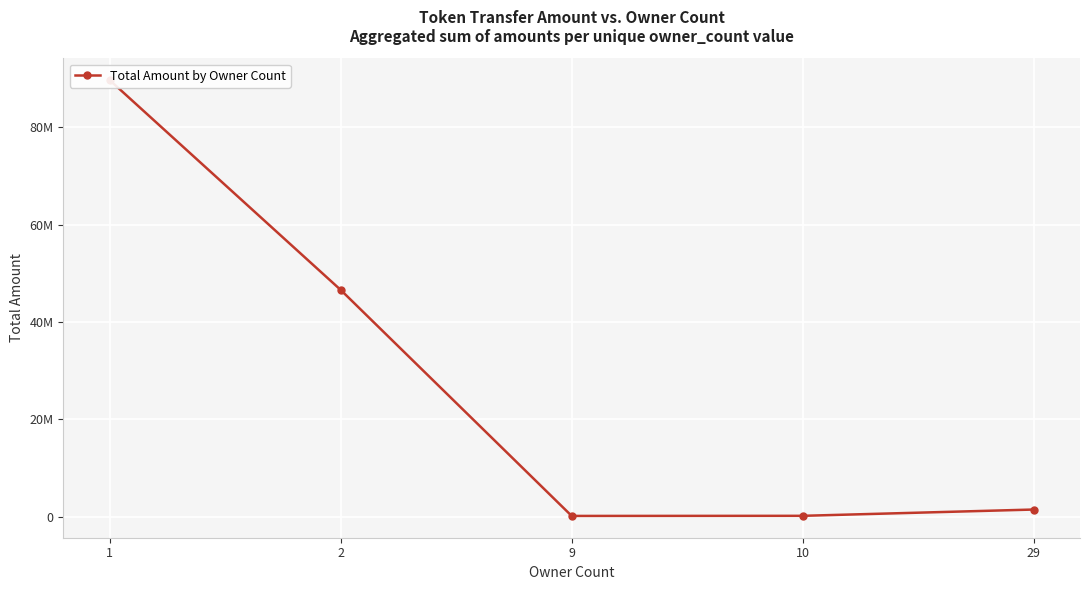

List the labels in order of value, smallest first.

9, 10, 29, 2, 1